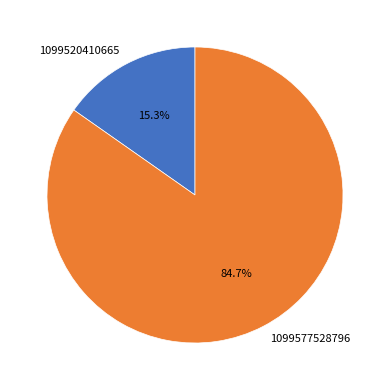

How many segments does this pie chart have?

2